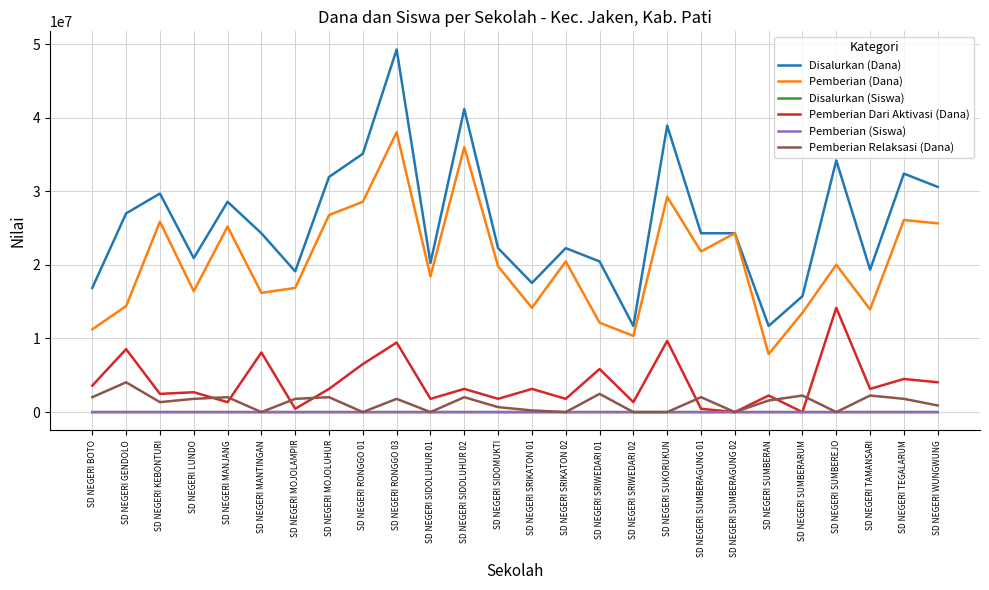

Which series has the widest spread of values?

Disalurkan (Dana)